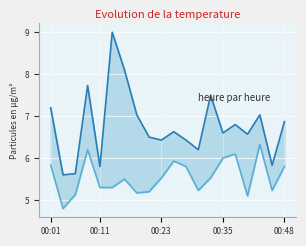

What is the value of the SDS_P1 point at the 6th from the left?

9.0